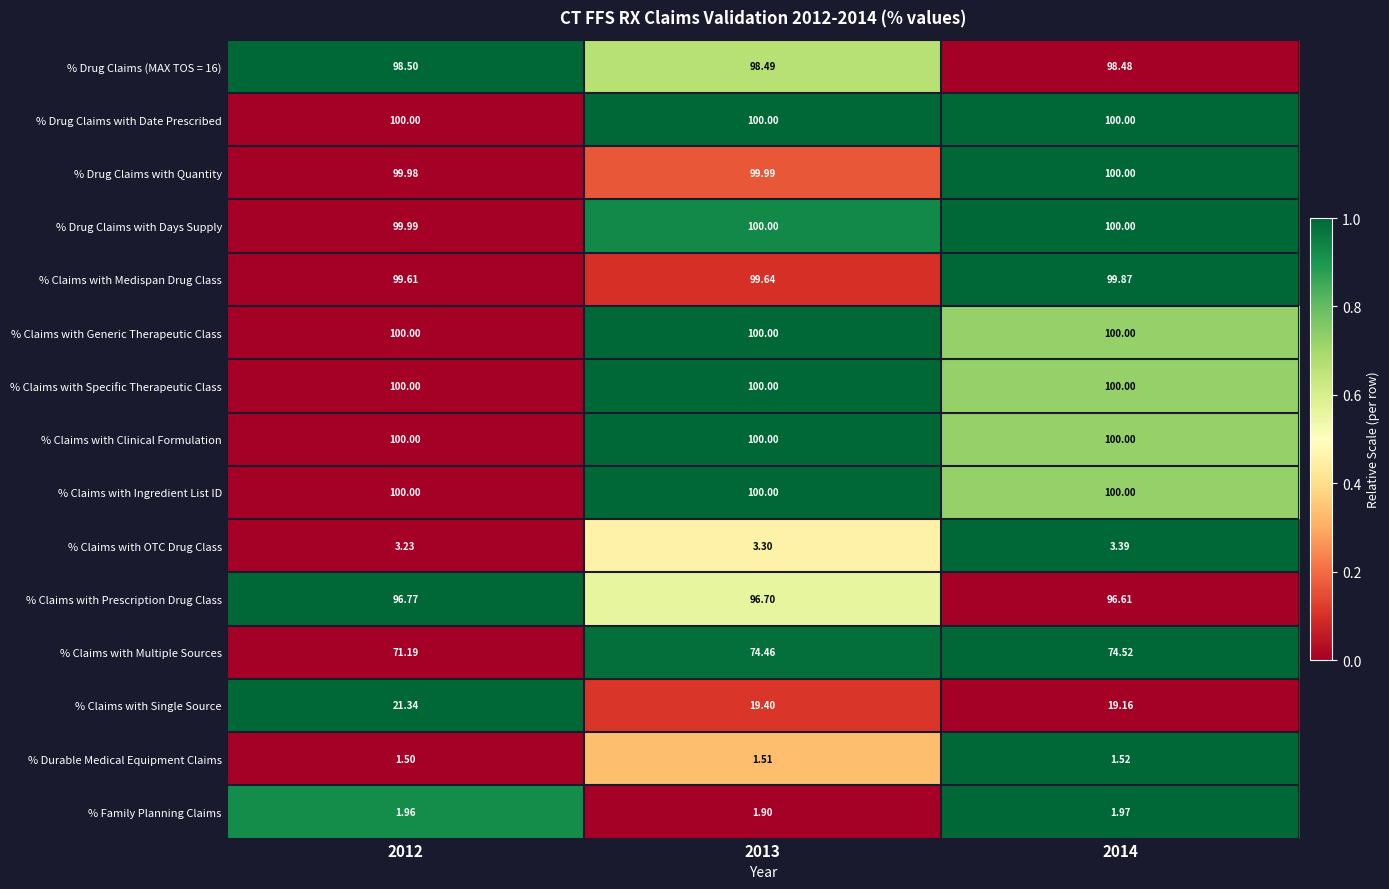

Is the value of % Drug Claims with Date Prescribed at 2014 greater than the value of % Claims with Multiple Sources at 2013?

Yes